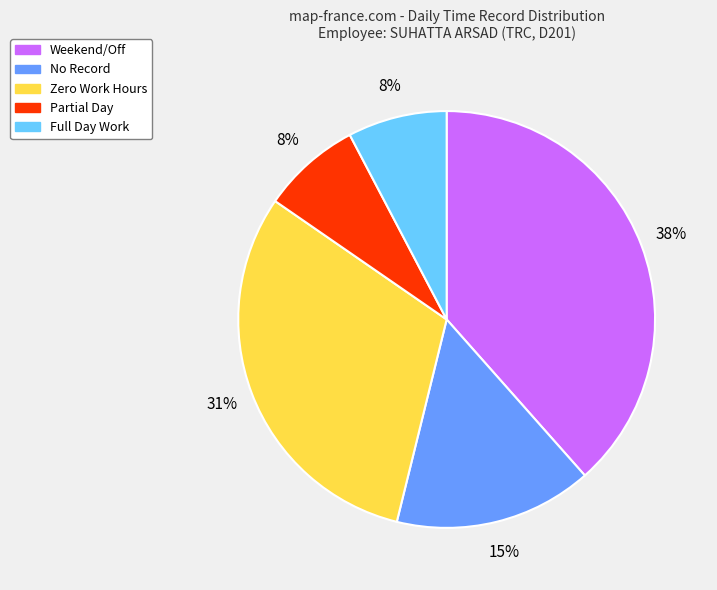

How many segments does this pie chart have?

5